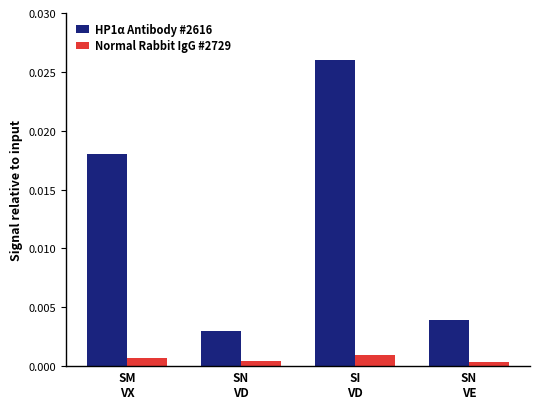

What is the label of the 2nd bar from the right?

SI
VD